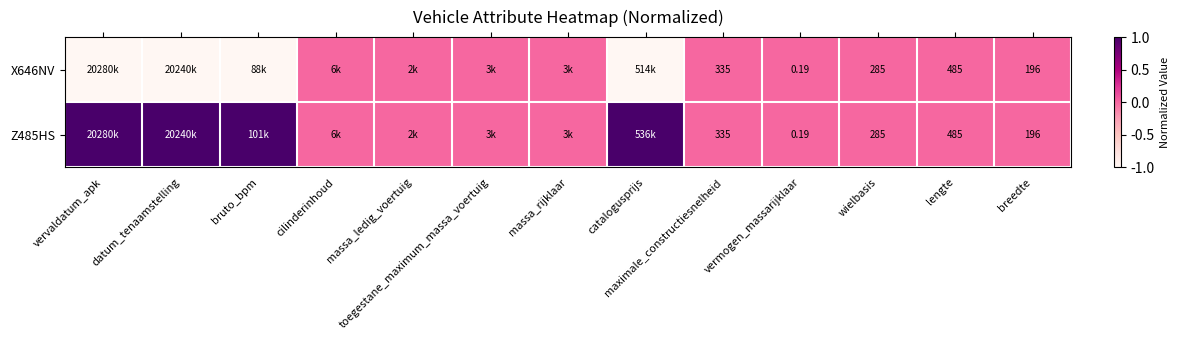

Is the value of X646NV at breedte greater than the value of Z485HS at vermogen_massarijklaar?

Yes